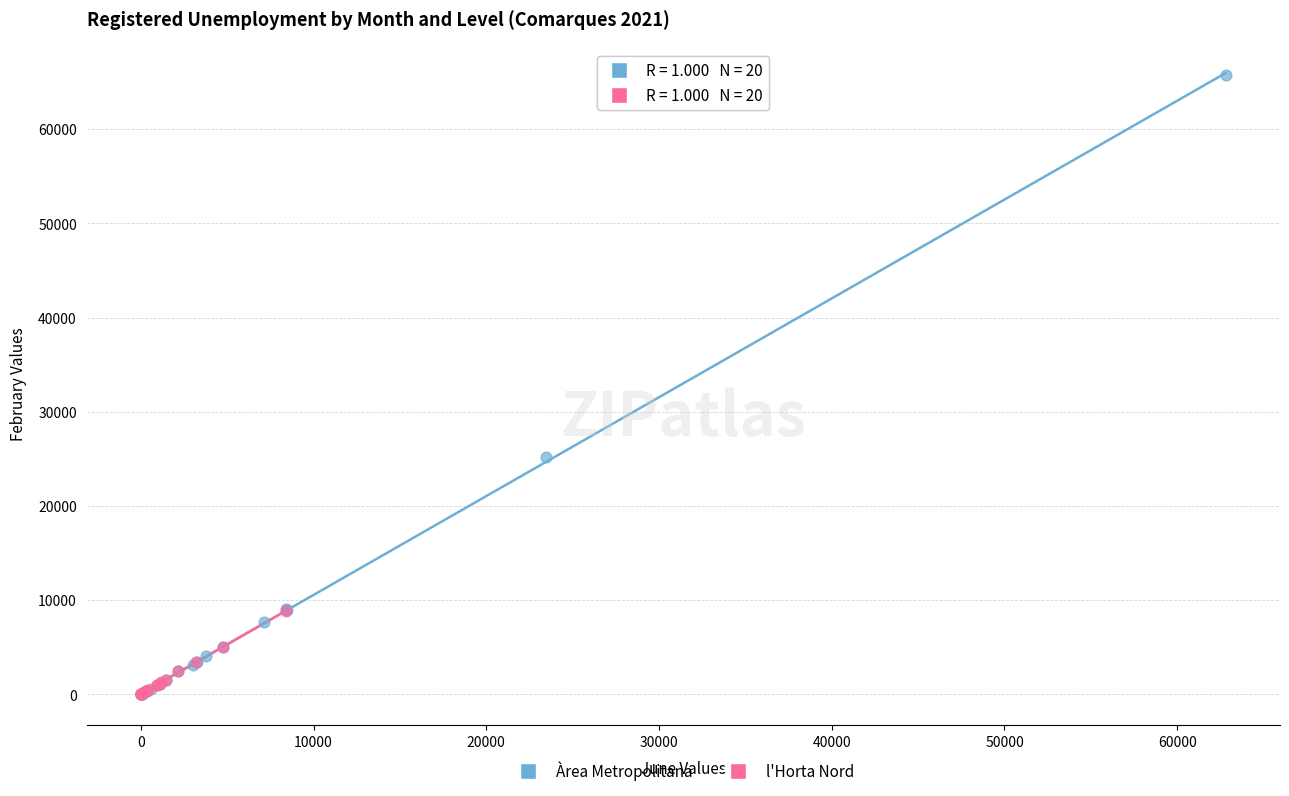

Which series has the largest Y range (max minus min)?

Àrea Metropolitana